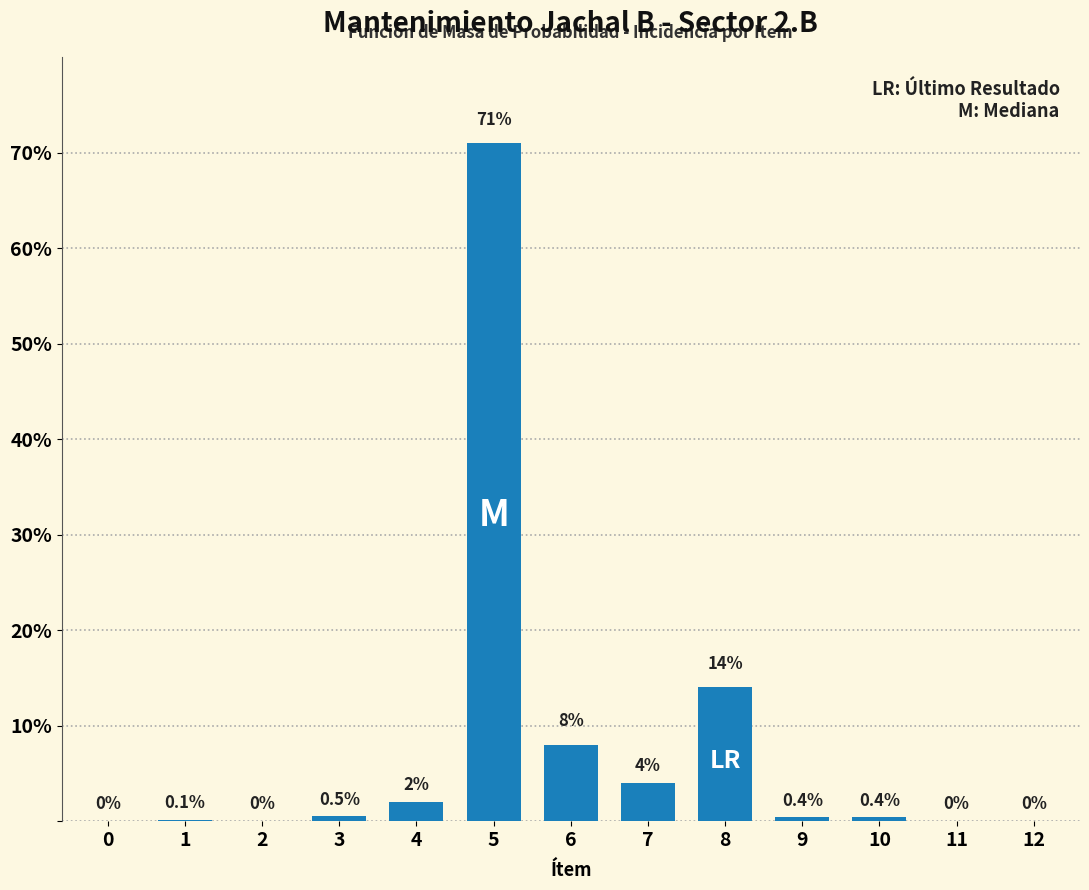

Reading left to right, what are all the values shown in this chart?

0=0.0	1=0.1	2=0.0	3=0.5	4=2.0	5=71.0	6=8.0	7=4.0	8=14.0	9=0.4	10=0.4	11=0.0	12=0.0